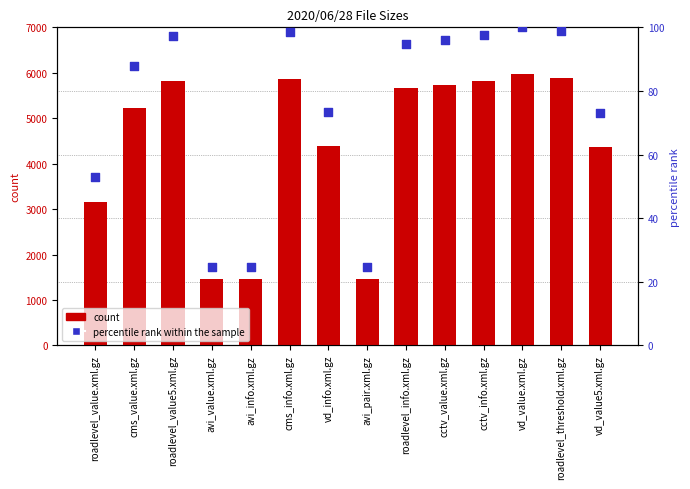

Which series has the largest total across all categories?

count